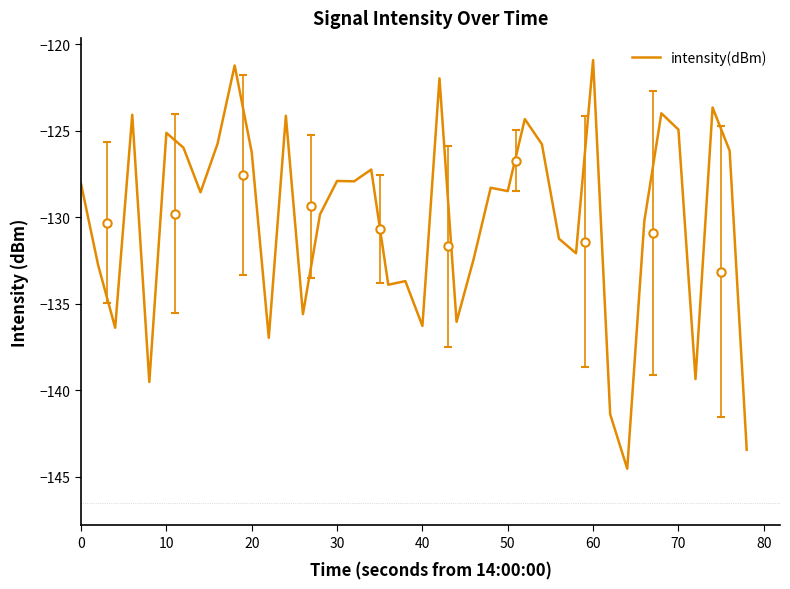

What is the value of the 35th point from the left?

-124.0